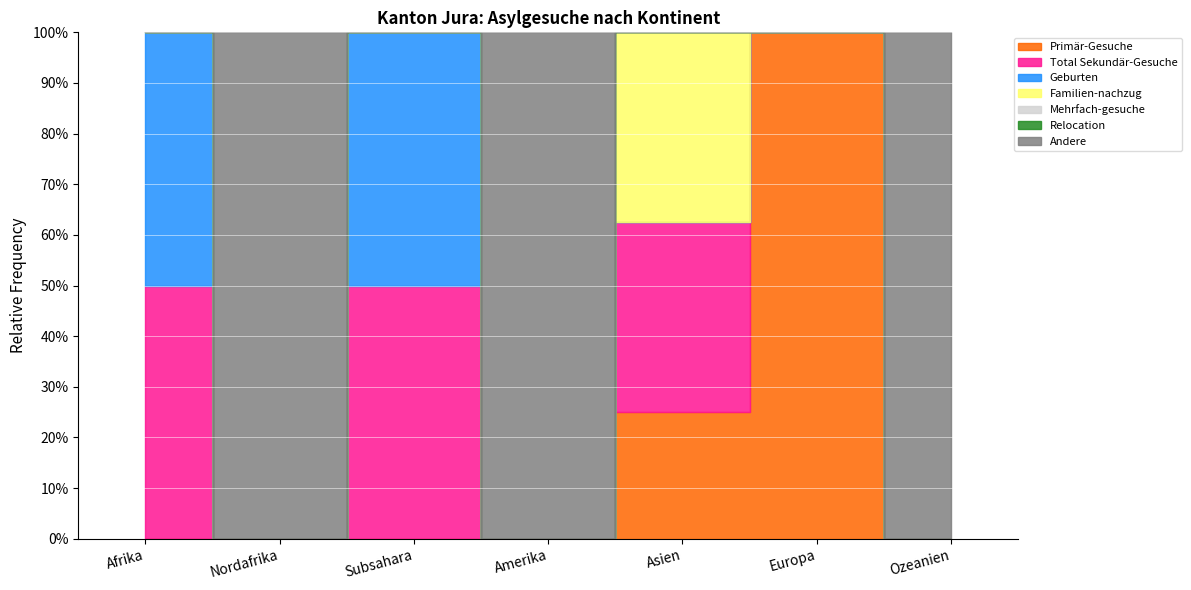

At which label is Mehrfach-gesuche closest to 0?

Afrika